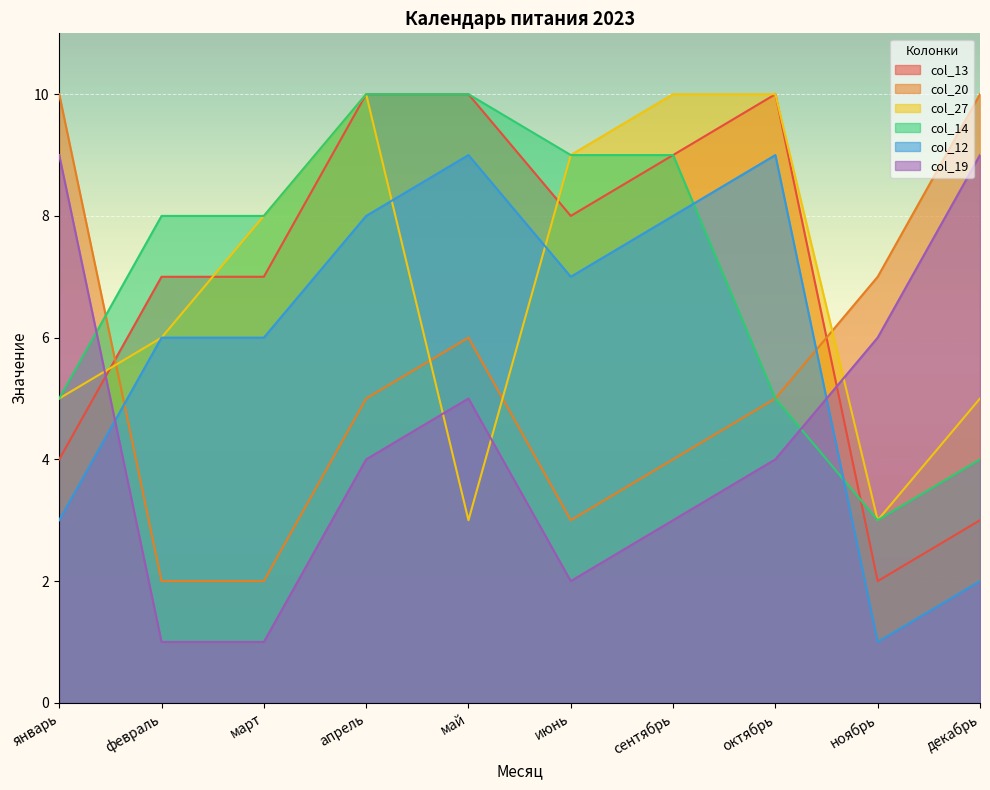

At which label is col_19 closest to 5?

май